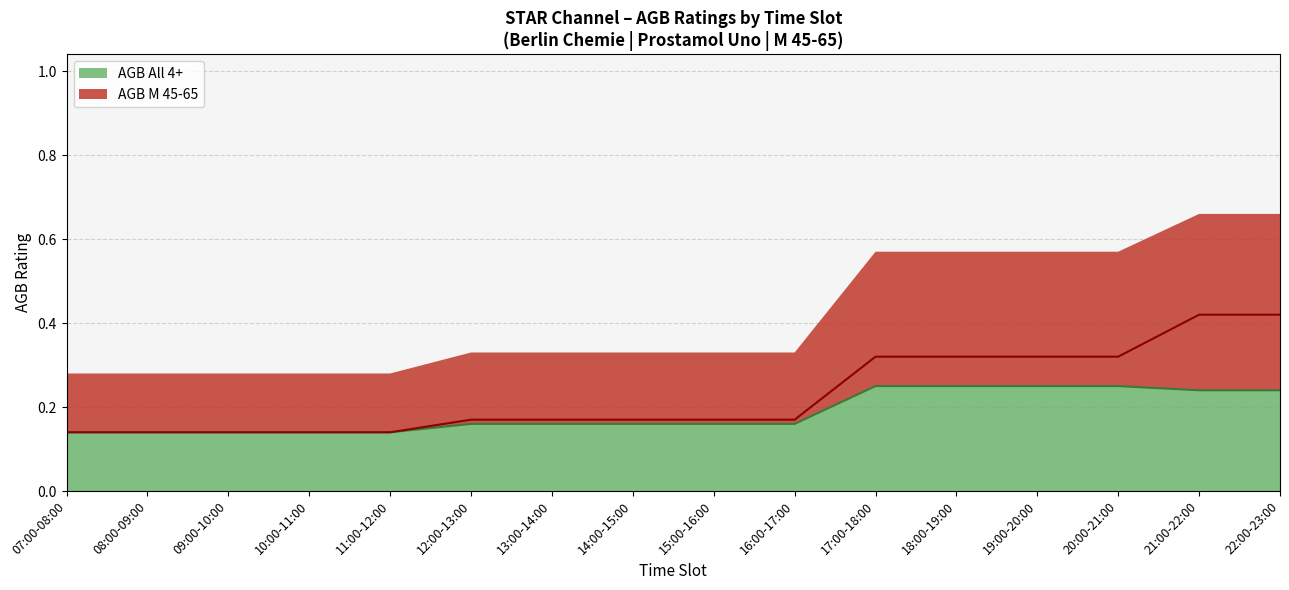

The value of AGB All 4+ at 15:00-16:00 is 0.3. True or false?

False